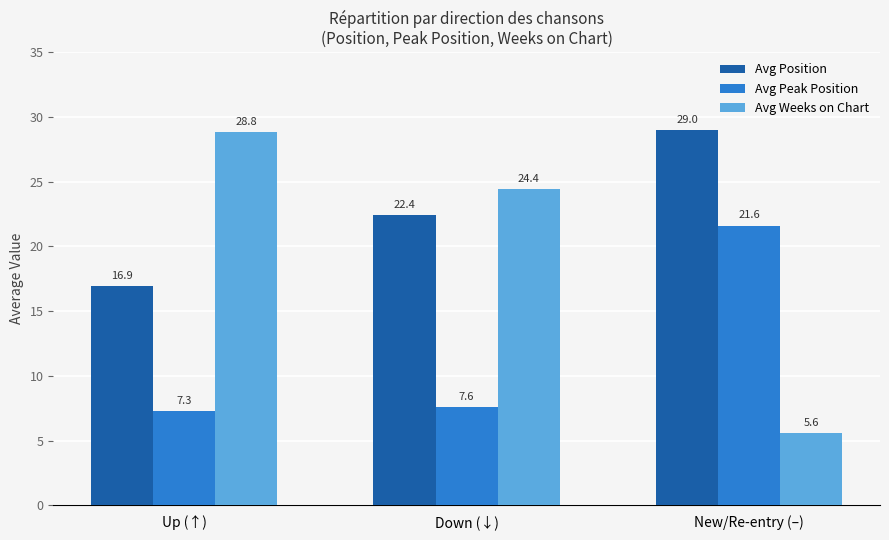

Which series has the largest range (max minus min)?

Avg Weeks on Chart